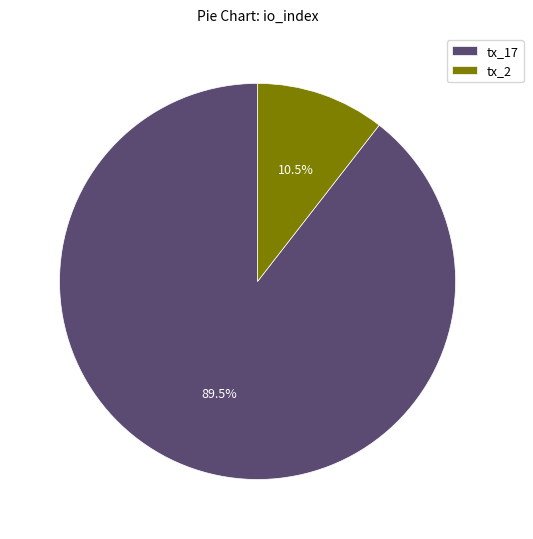

Which category has the biggest portion of the pie?

tx_17